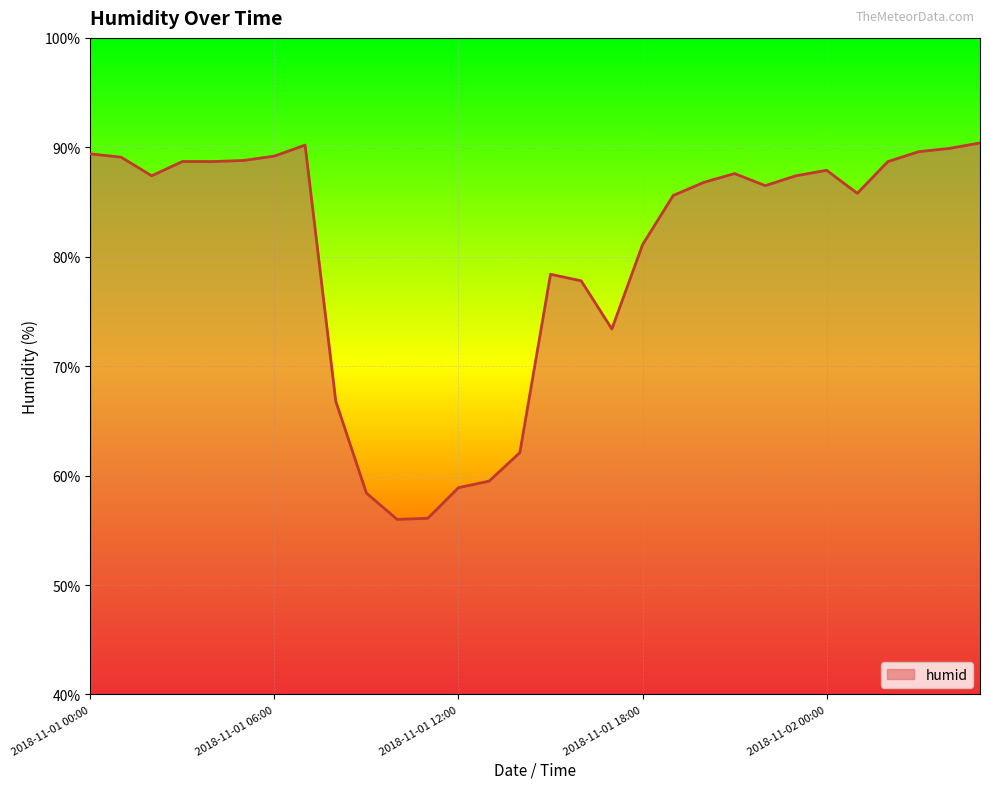

What is the maximum value shown in the chart?

90.4